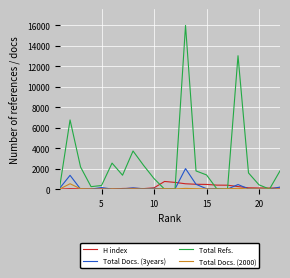

List the series in order of their peak value, lowest first.

Total Docs. (2000), H index, Total Docs. (3years), Total Refs.